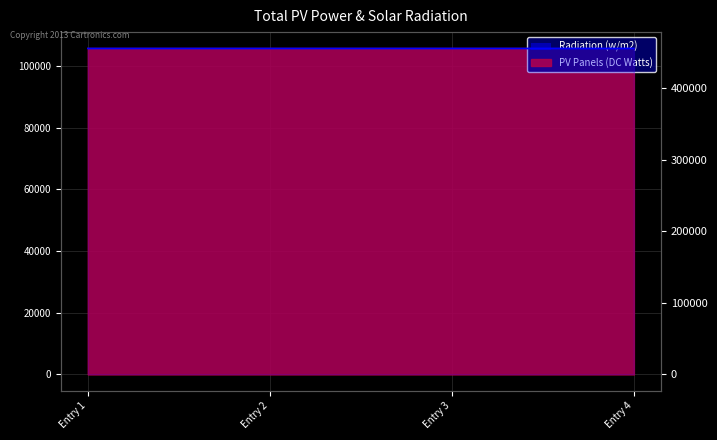

Where is the data nearest to the value 455829?

Entry 2